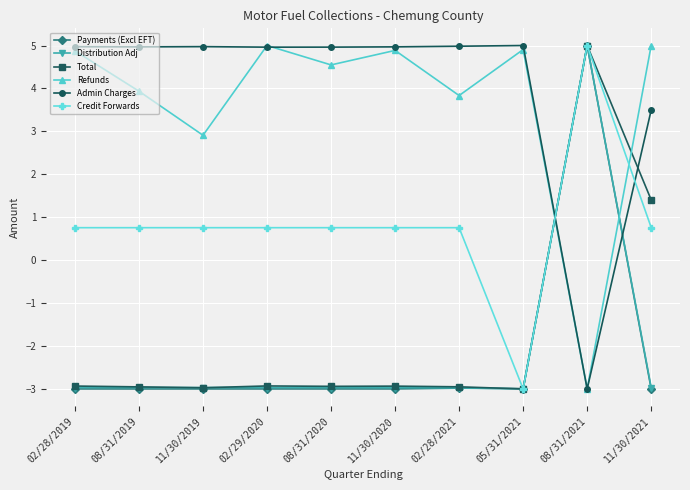

Which series has the largest total across all categories?

Admin Charges